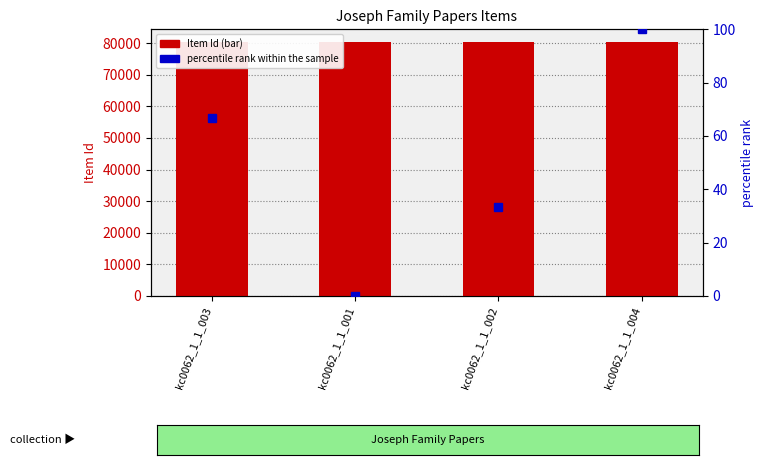

What is the label of the 4th bar from the right?

kc0062_1_1_003